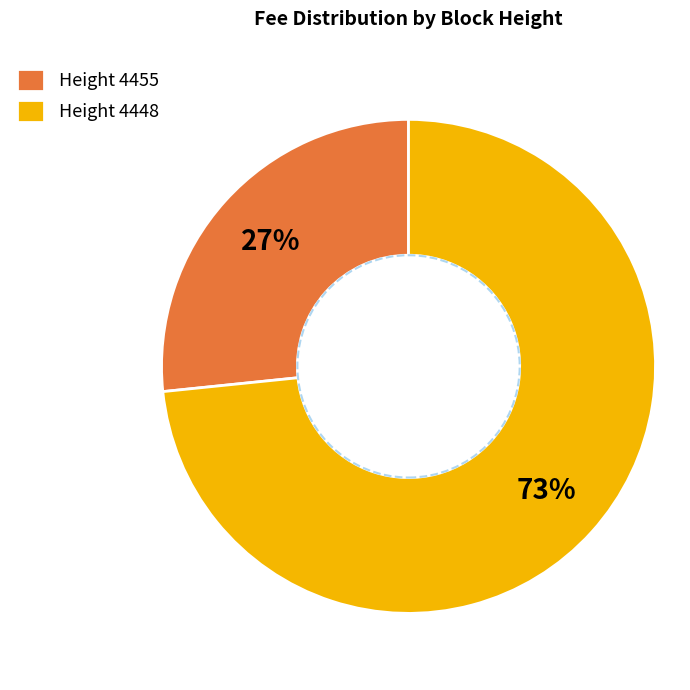

True or false: Height 4455 accounts for 18% of the total.

False